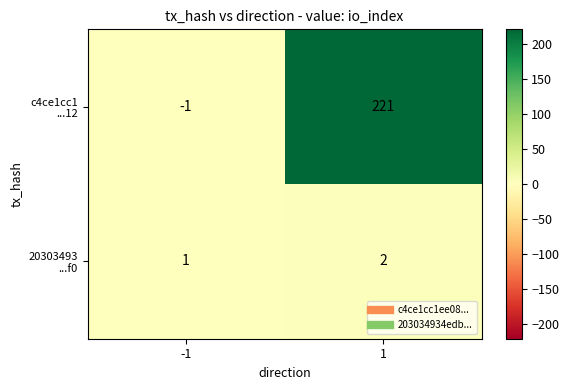

What is the greatest value displayed?

221